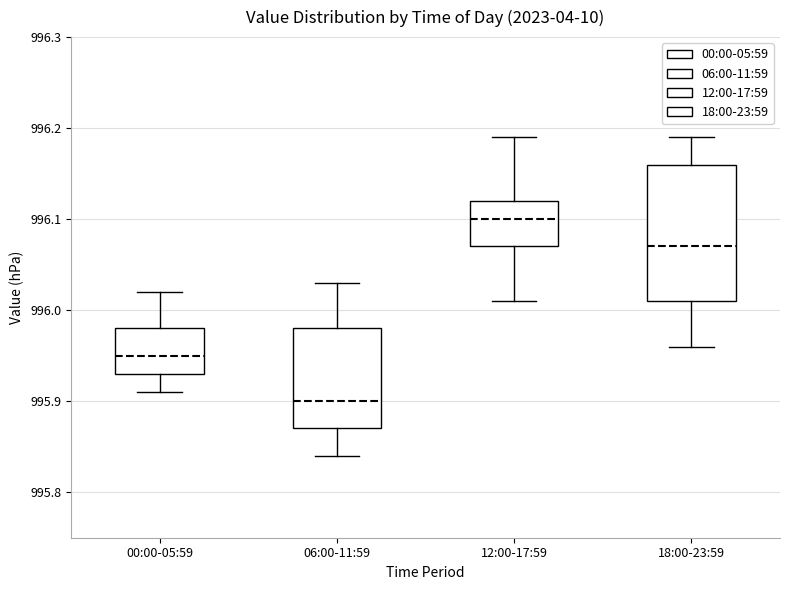

Which box's median line is the highest?

12:00-17:59